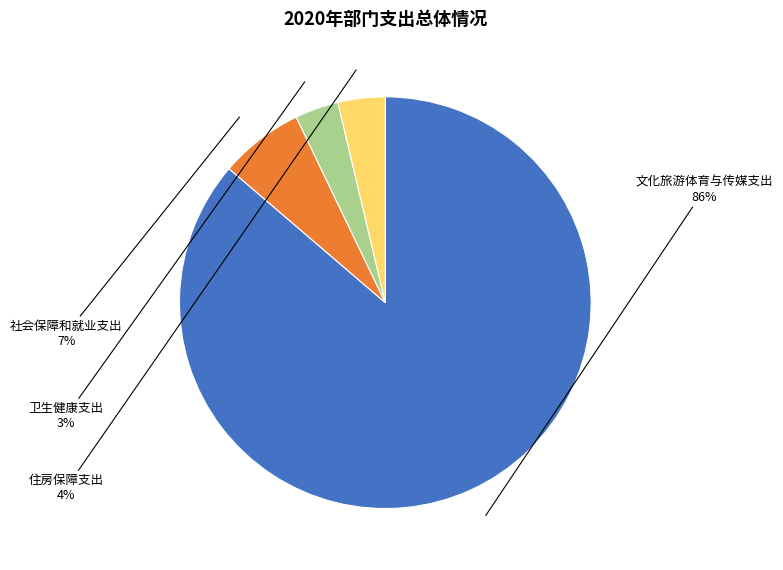

To the nearest percent, what is the average slice percentage?

25%